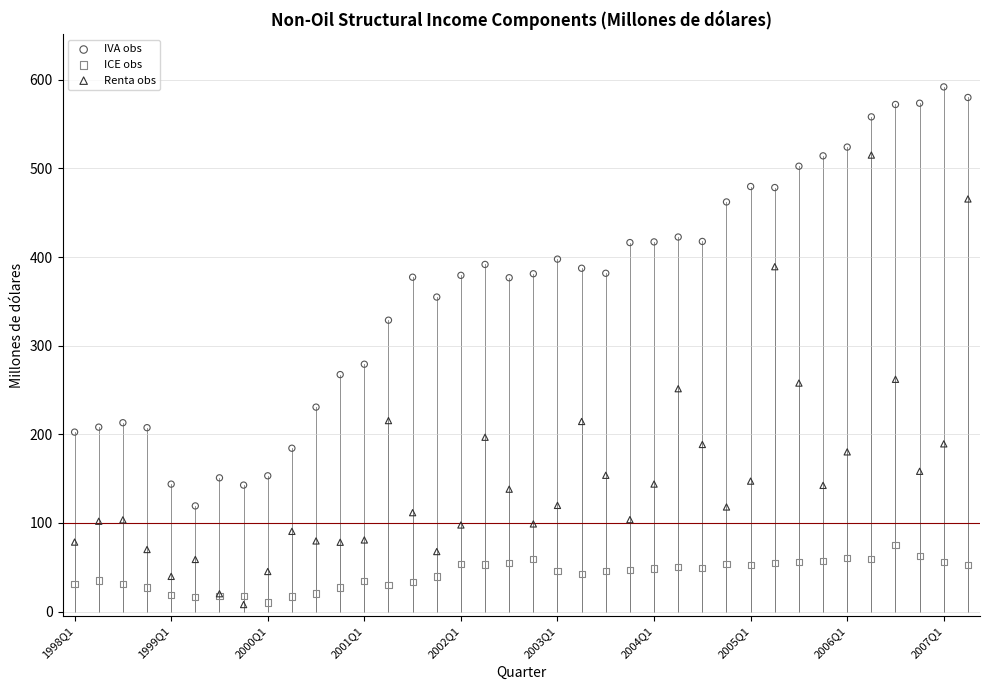

Which series has the widest spread of Y values?

Renta obs